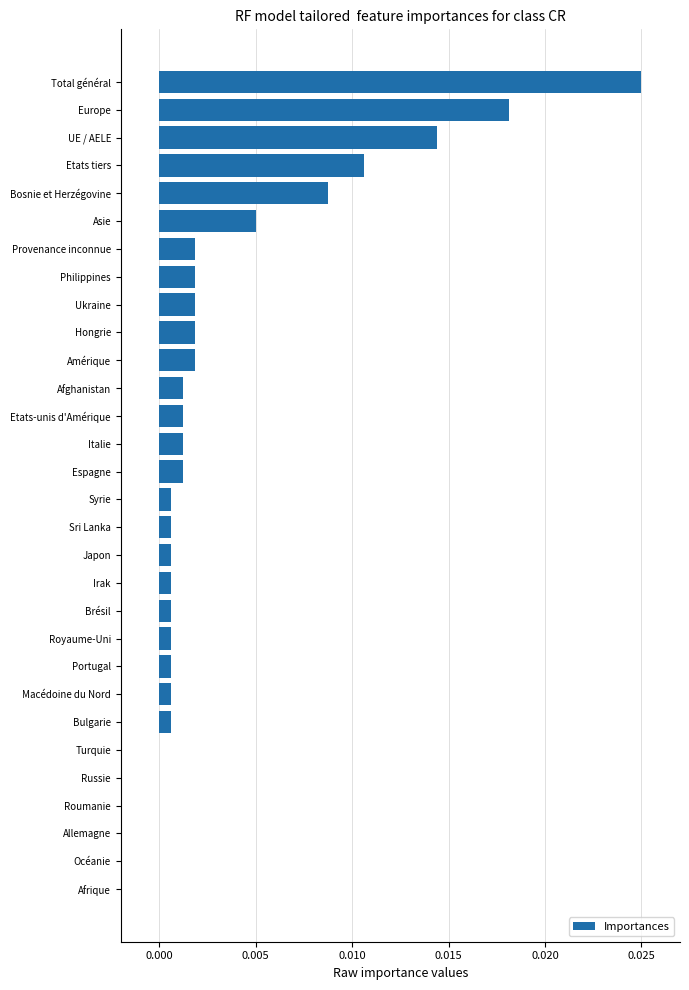

Which label corresponds to the largest value in the chart?

Total général